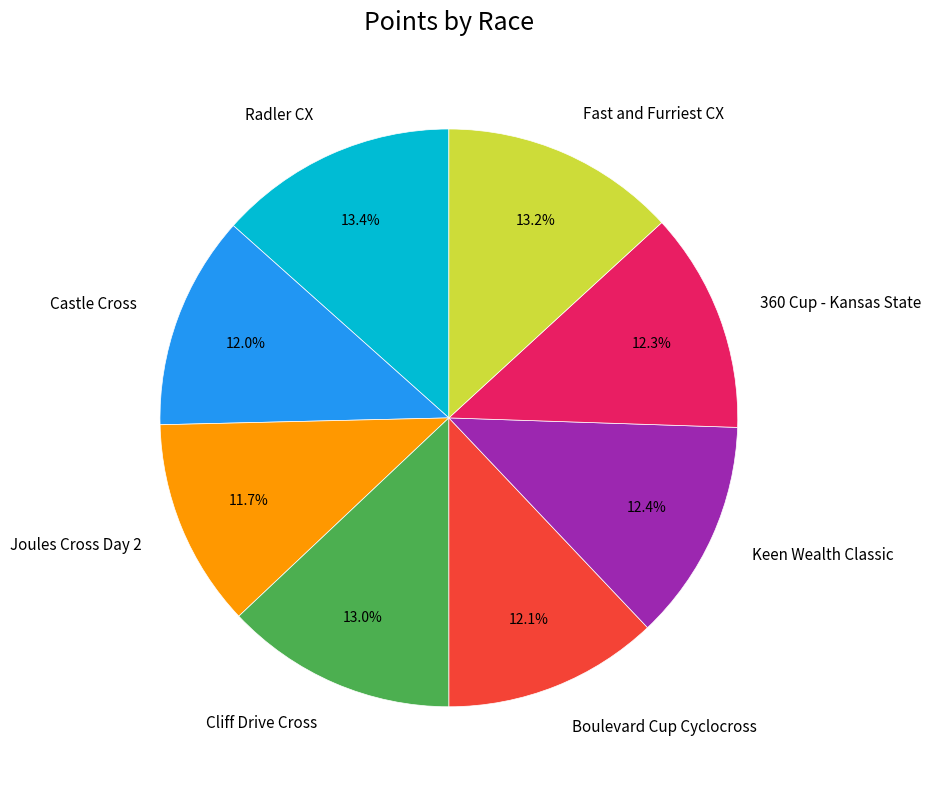

What is the ratio of the value at Keen Wealth Classic to the value at Cliff Drive Cross?

1.0